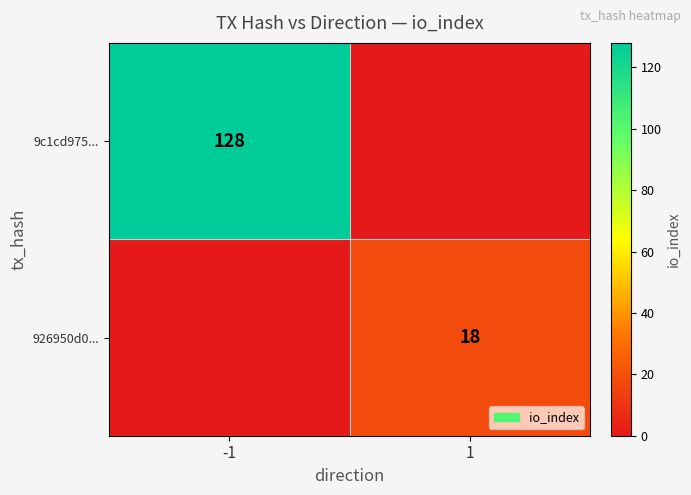

Is the value of 926950d0... at 1 greater than the value of 9c1cd975... at -1?

No